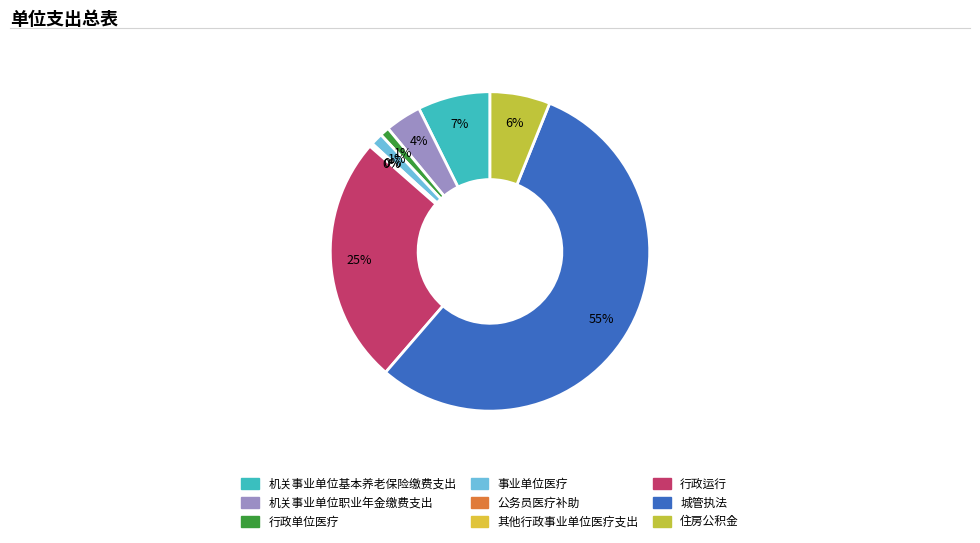

Which has a higher value, 事业单位医疗 or 机关事业单位基本养老保险缴费支出?

机关事业单位基本养老保险缴费支出